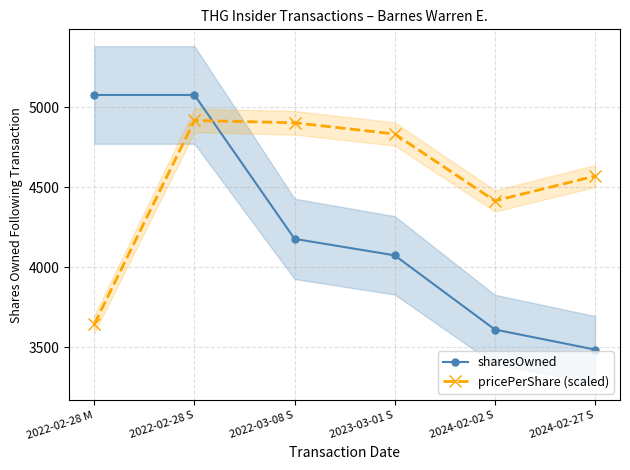

True or false: sharesOwned and pricePerShare (scaled) intersect in this chart.

True